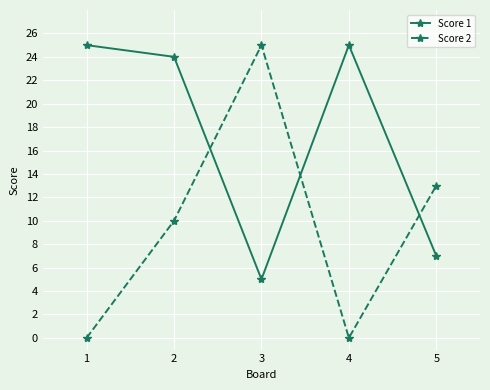

At 2, list the series in order from largest to smallest.

Score 1, Score 2